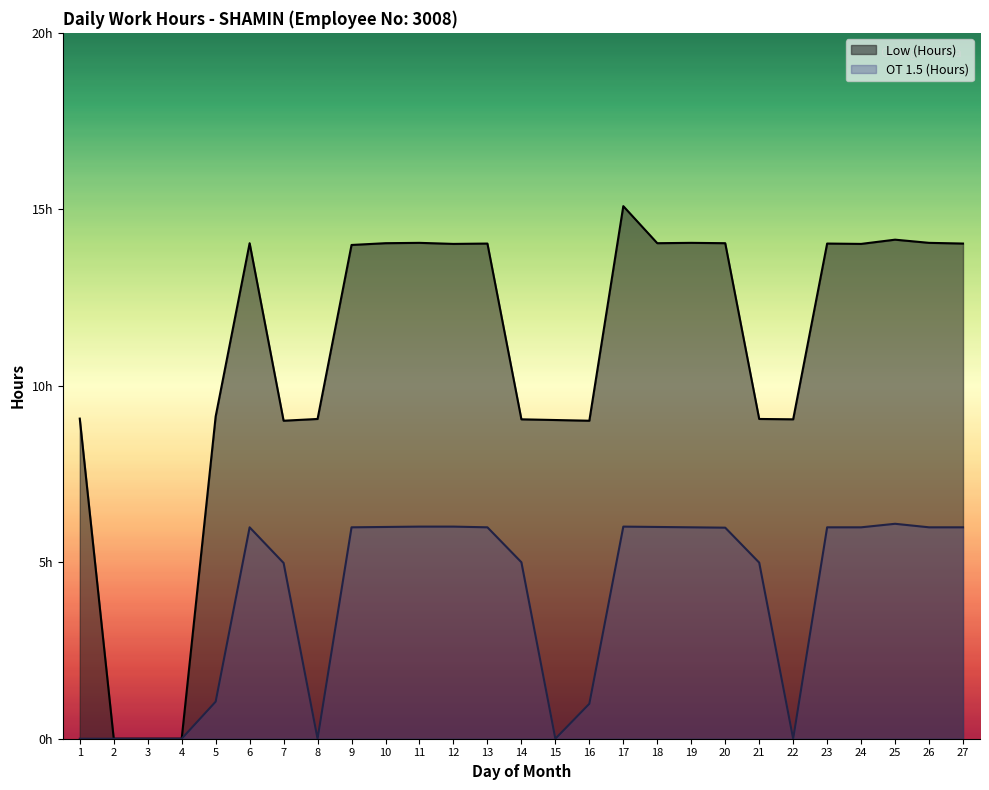

What is the greatest value displayed?

15.1